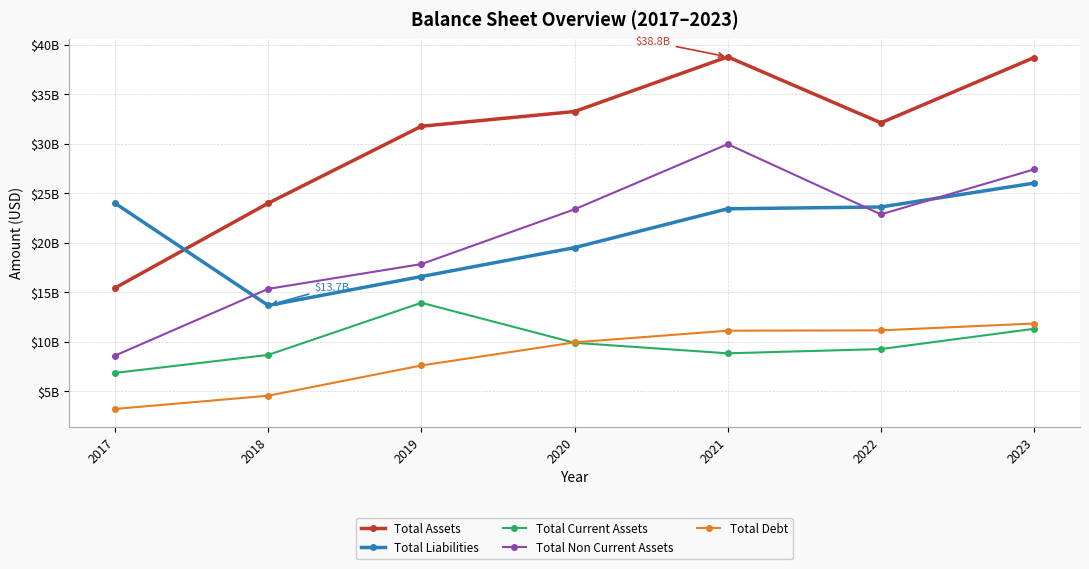

What is the difference between the second highest and minimum values in the Total Debt series?

7941000000